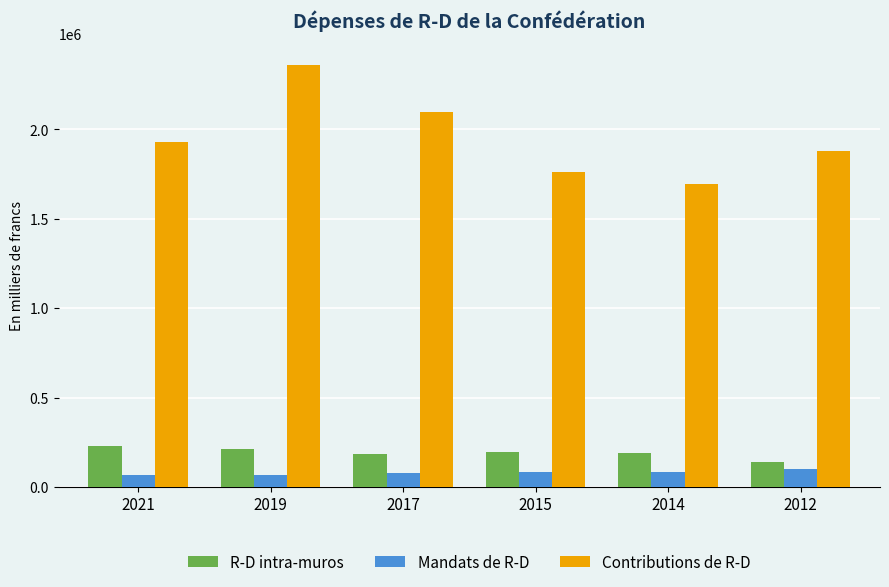

What is the sum of all R-D intra-muros values?

1153274